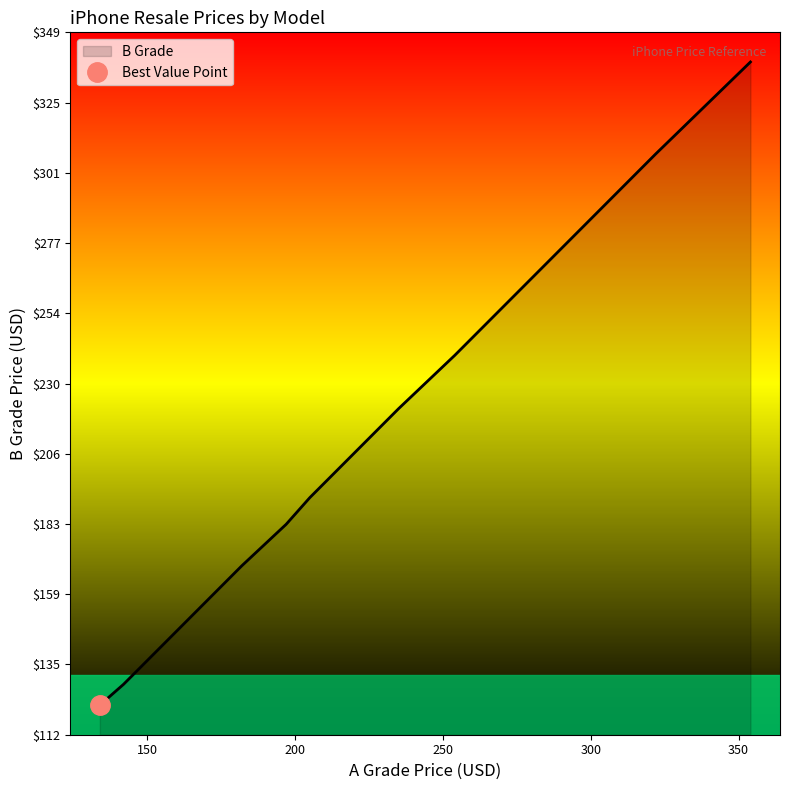

The value of B Grade at iPhone 12 128G is 249. True or false?

False